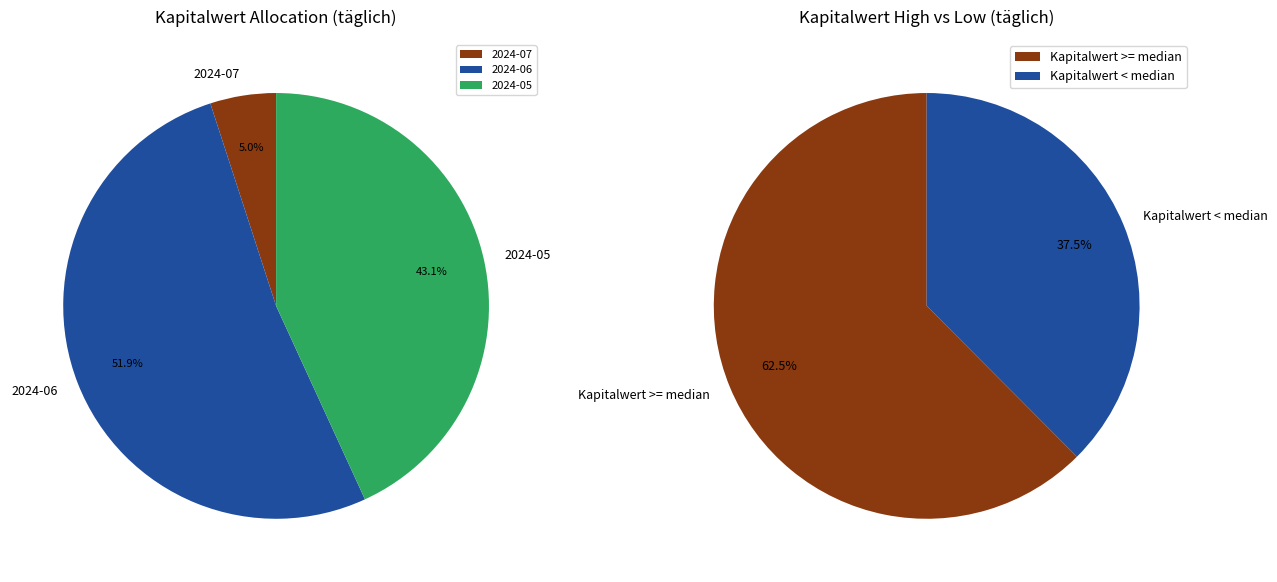

Is 2024-07-02 the majority of the pie?

No